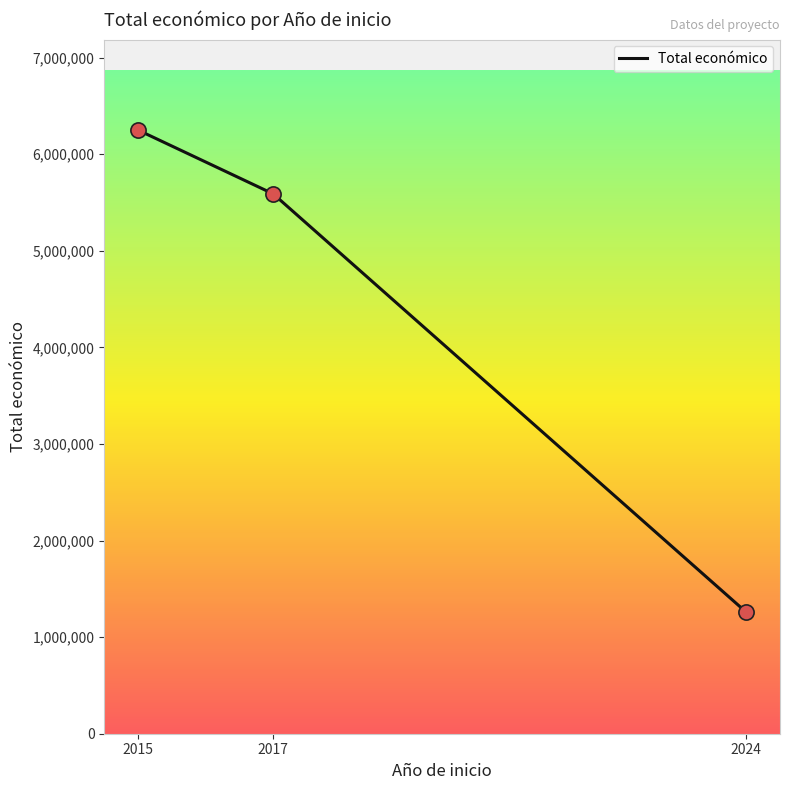

Between 2015 and 2017, which is larger?

2015